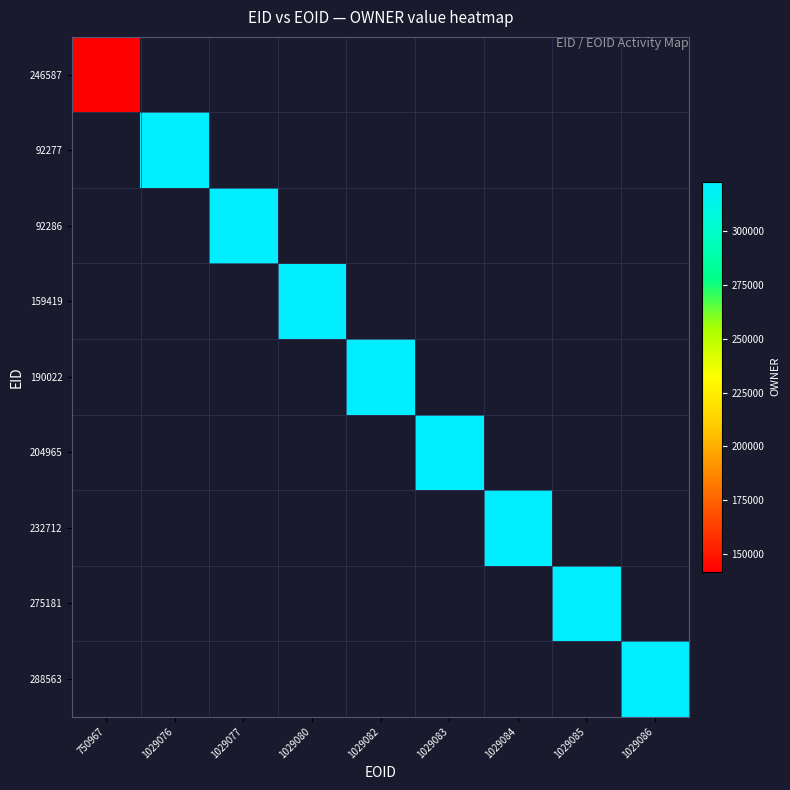

Between 1029086 and 1029085, which is larger?

1029085